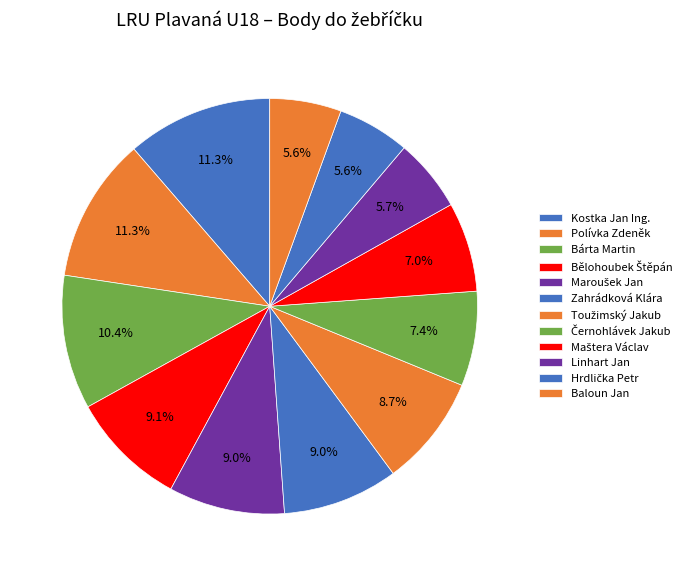

To the nearest percent, what is the difference between the largest and smallest slice percentages?

6%